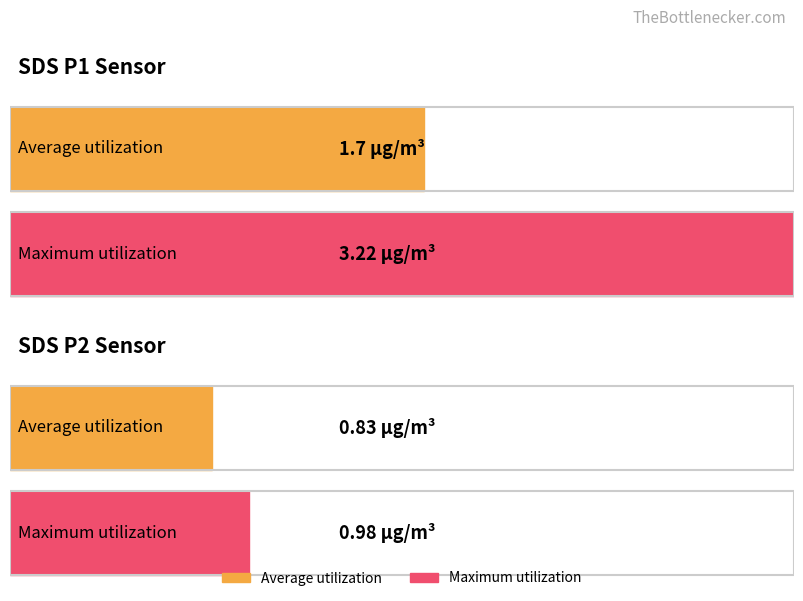

List the series in order of their peak value, highest first.

Maximum utilization, Average utilization